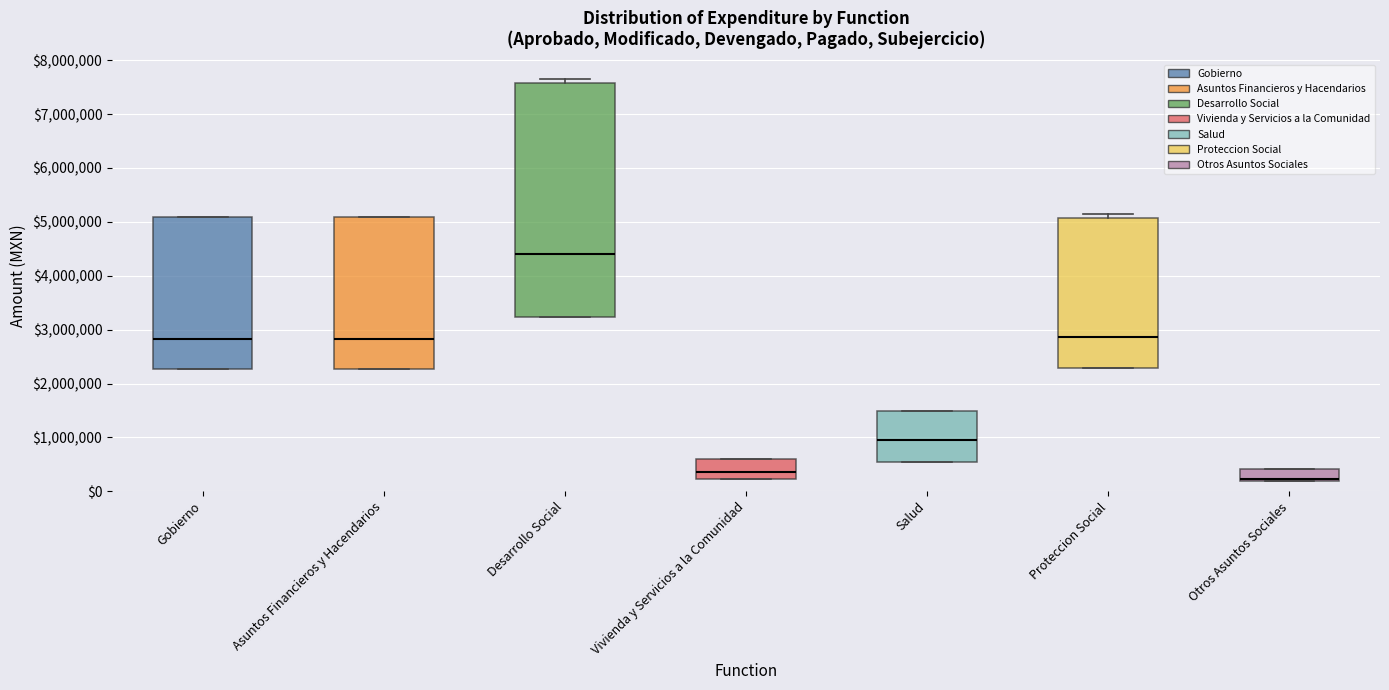

Reading left to right, read every box against the y-axis: the position of its median line, the range the box covers, and the ends of its whiskers. The values are not printed on the chart, so give them approximately, as read against the axis.

Gobierno: median 2800000, box 2300000 to 5100000, whiskers 2300000 to 5100000
Asuntos Financieros y Hacendarios: median 2800000, box 2300000 to 5100000, whiskers 2300000 to 5100000
Desarrollo Social: median 4400000, box 3200000 to 7600000, whiskers 3200000 to 7600000 (just above the box's upper edge)
Vivienda y Servicios a la Comunidad: median 400000, box 200000 to 600000, whiskers 200000 to 600000
Salud: median 900000, box 500000 to 1500000, whiskers 500000 to 1500000
Proteccion Social: median 2900000, box 2300000 to 5100000, whiskers 2300000 to 5200000
Otros Asuntos Sociales: median 200000 (just above the box's lower edge), box 200000 to 400000, whiskers 200000 to 400000